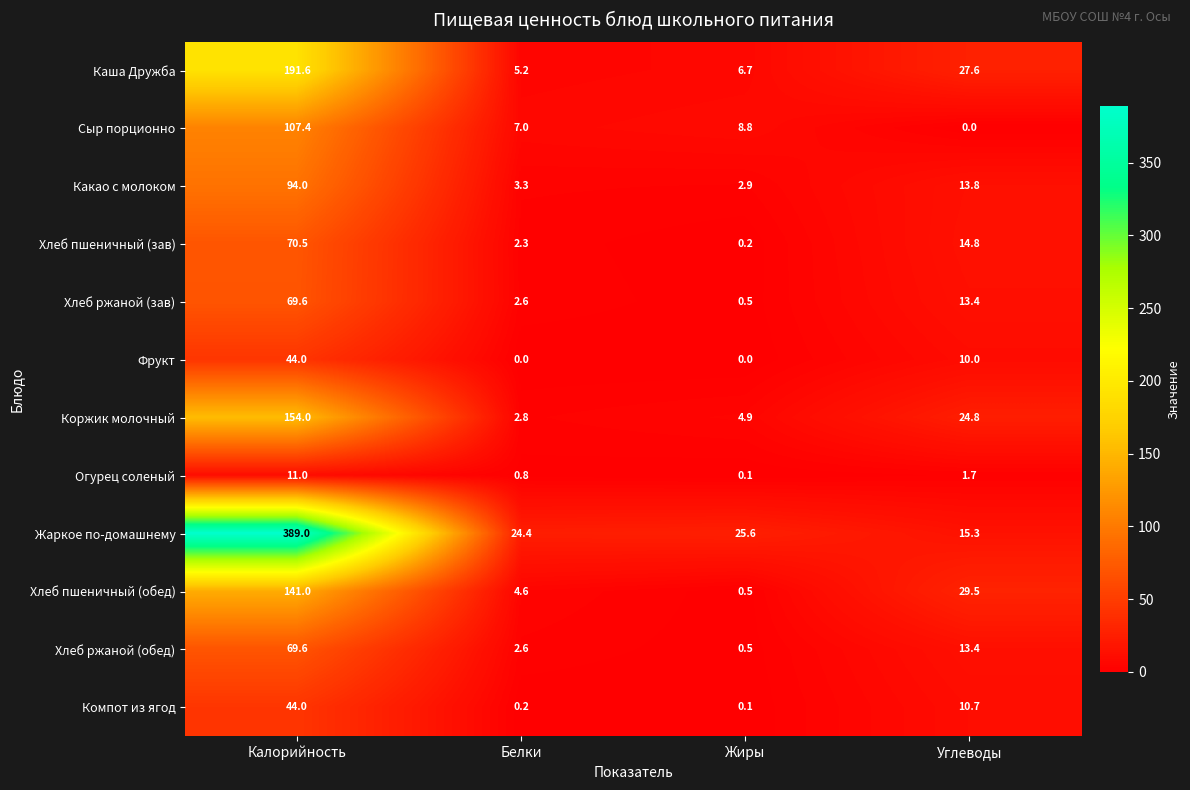

The Хлеб ржаной (обед) series shows 22.9 at Углеводы. True or false?

False